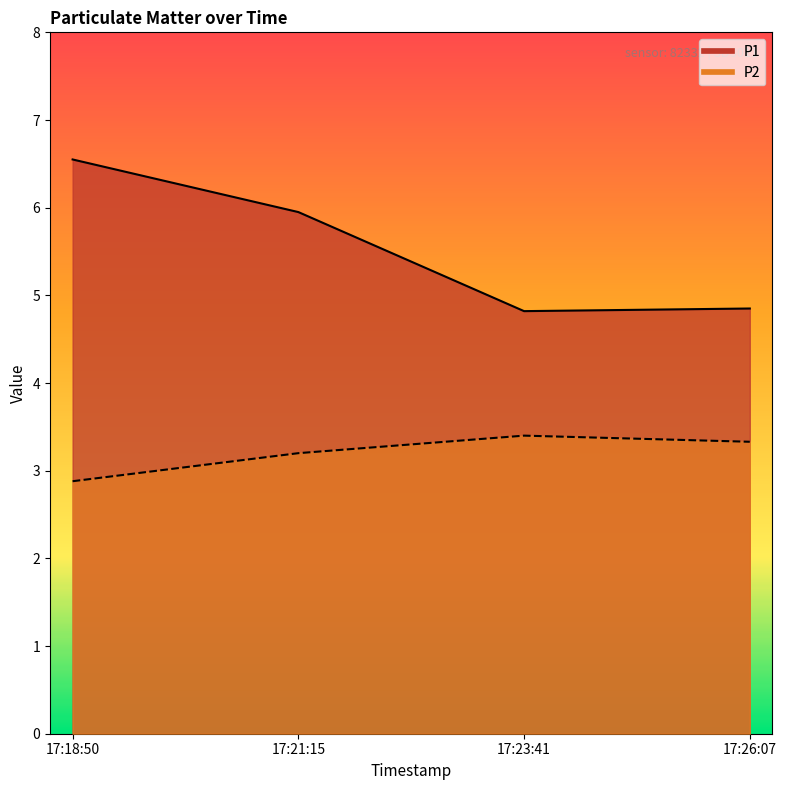

What is the difference between the P1 values at 17:18:50 and 17:26:07?

1.7